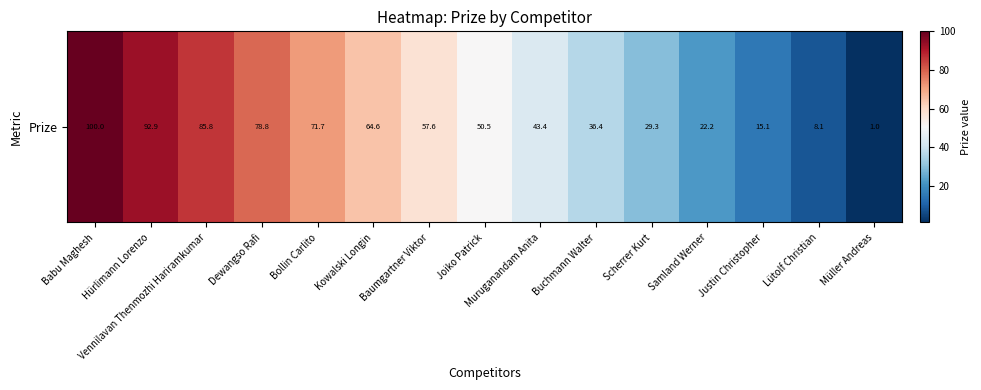

Rank the categories by value from lowest to highest.

Müller Andreas, Lütolf Christian, Justin Christopher, Samland Werner, Scherrer Kurt, Buchmann Walter, Muruganandam Anita, Joiko Patrick, Baumgartner Viktor, Kowalski Longin, Bollin Carlito, Dewangso Rafi, Vennilavan Thenmozhi Hariramkumar, Hürlimann Lorenzo, Babu Maghesh